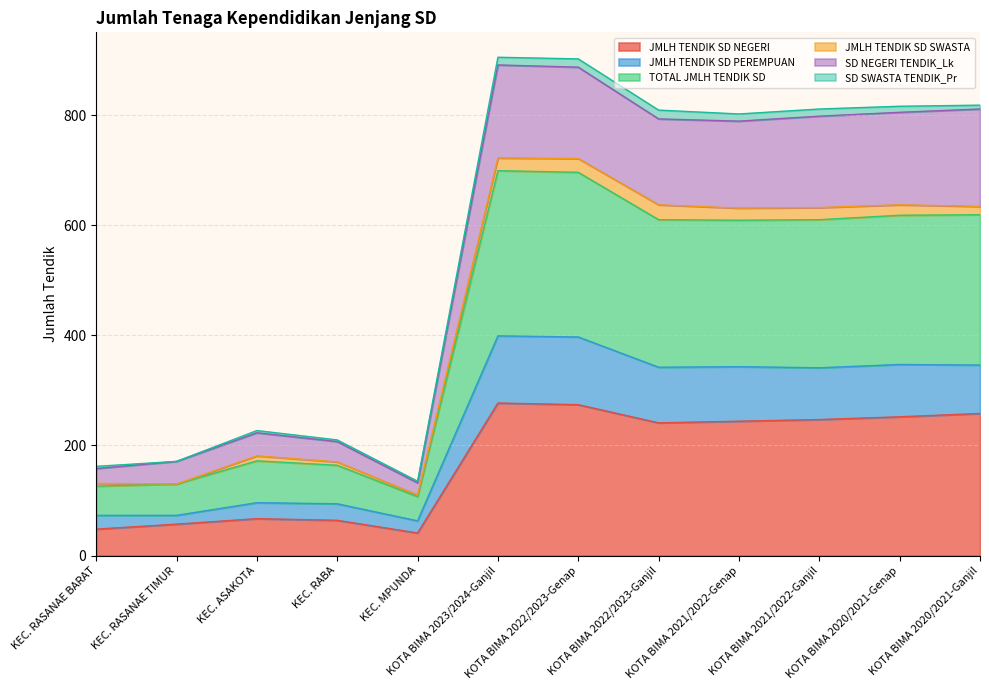

What position from the left is KOTA BIMA 2022/2023-Ganjil?

8